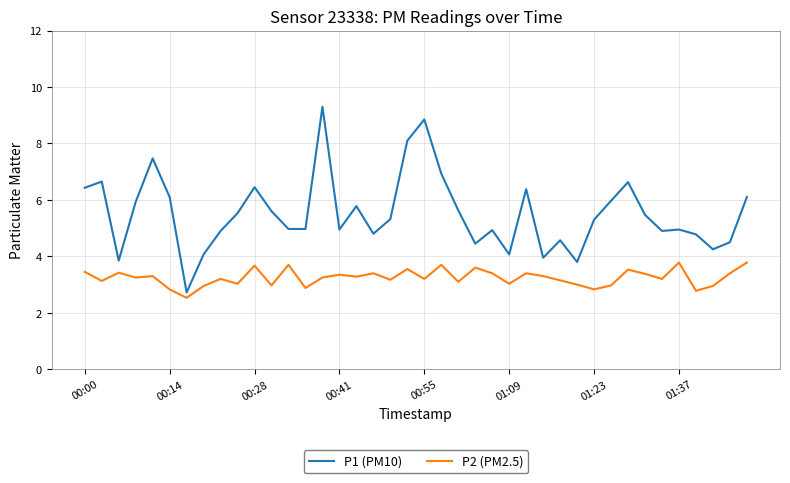

Which series has the largest range (max minus min)?

P1 (PM10)